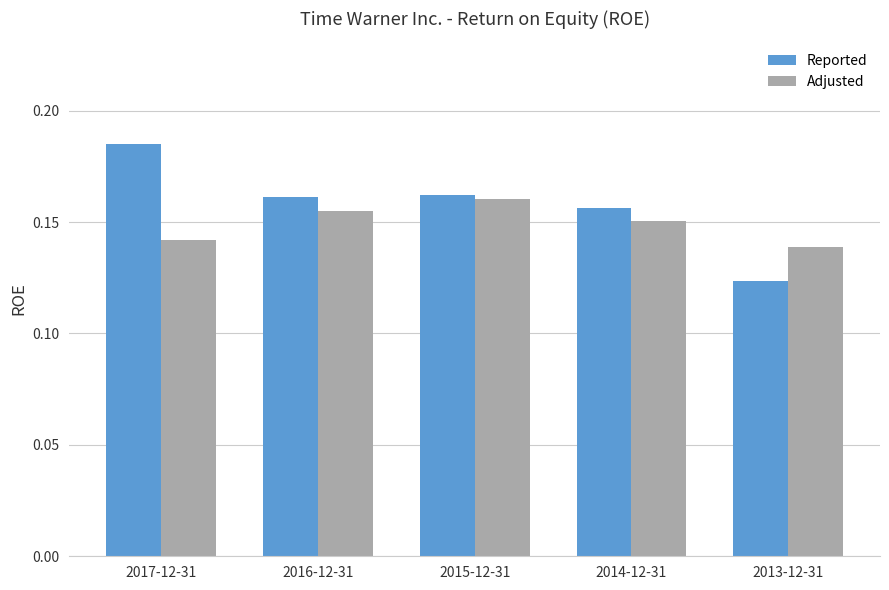

How many categories are shown in the chart?

5